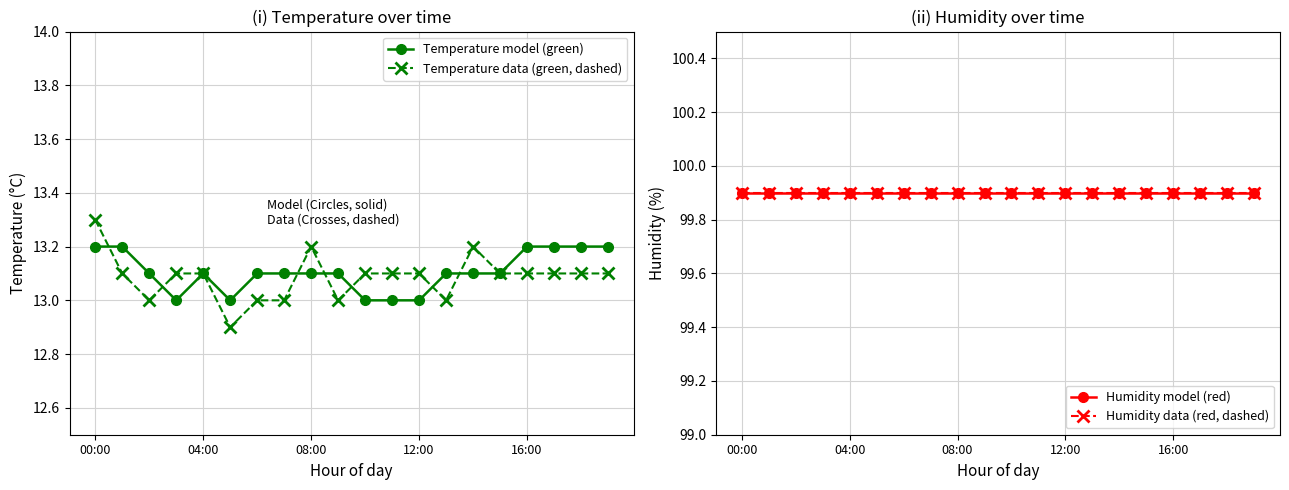

True or false: Temperature data (green, dashed) and Humidity model (red) cross at least once.

False